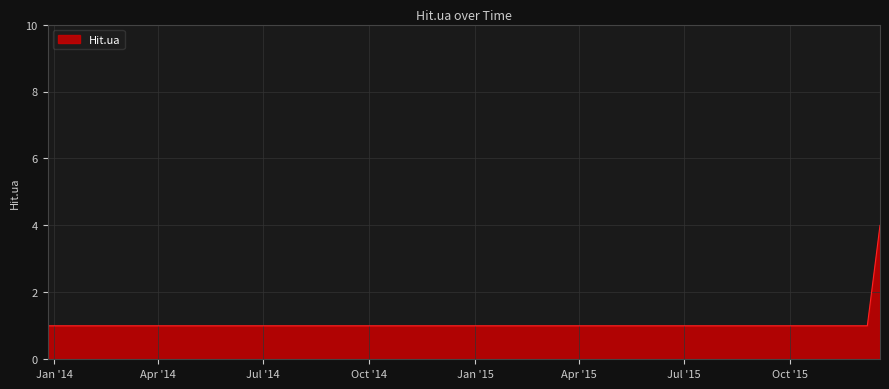

Count the values in the range 1 to 2.

11